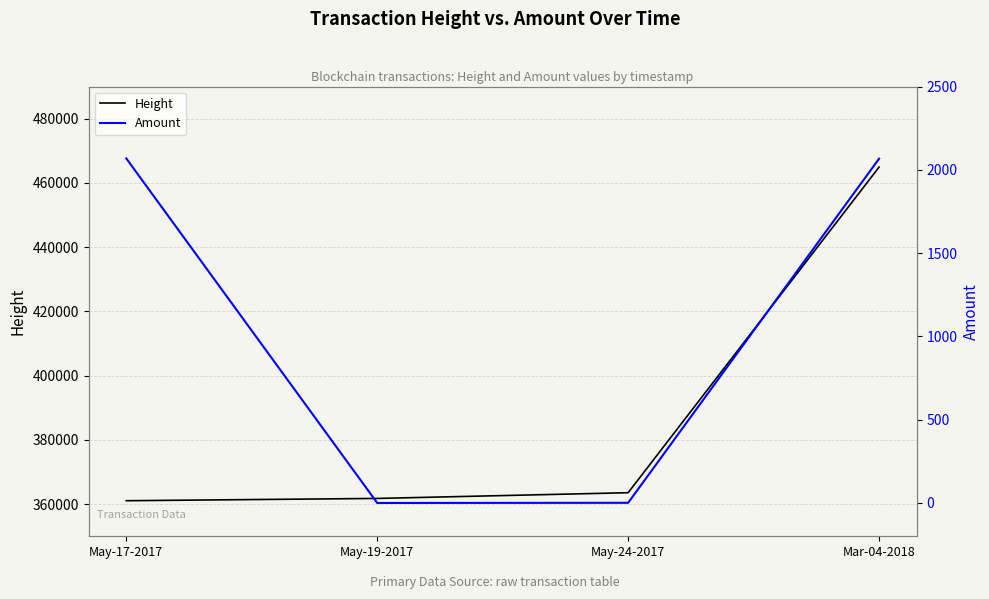

What position from the left is Mar-04-2018?

4